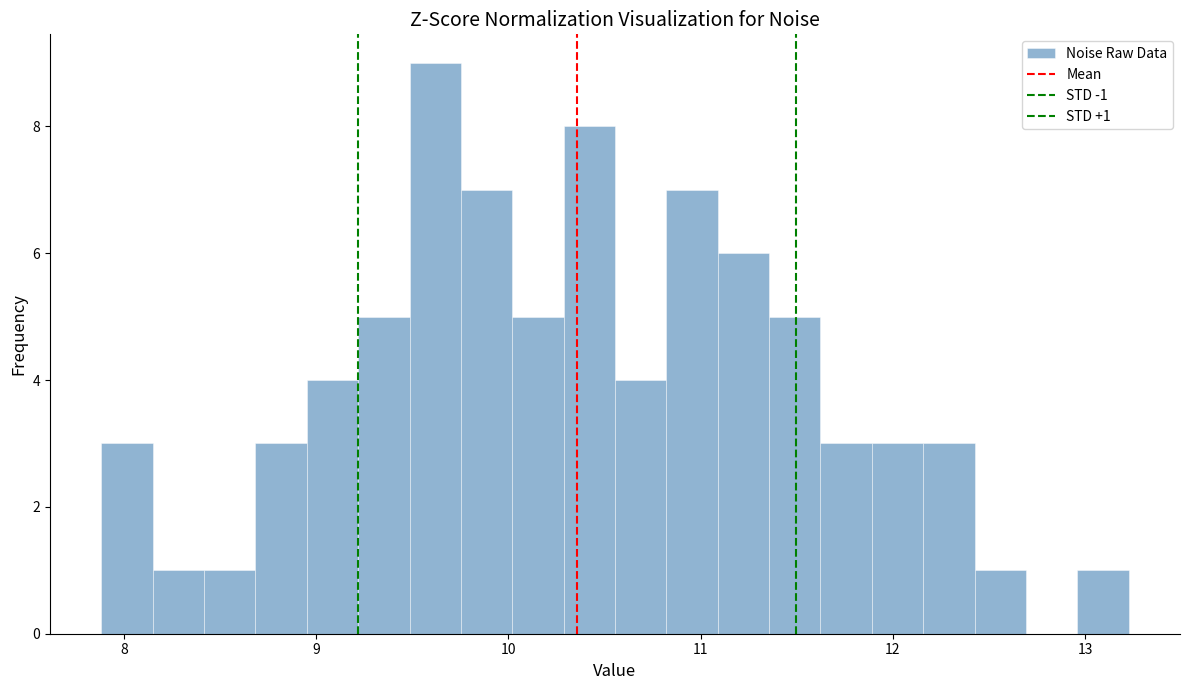

Around what value on the x-axis is the tallest bar? Give the approximate position of its centre, as read against the axis.

9.6